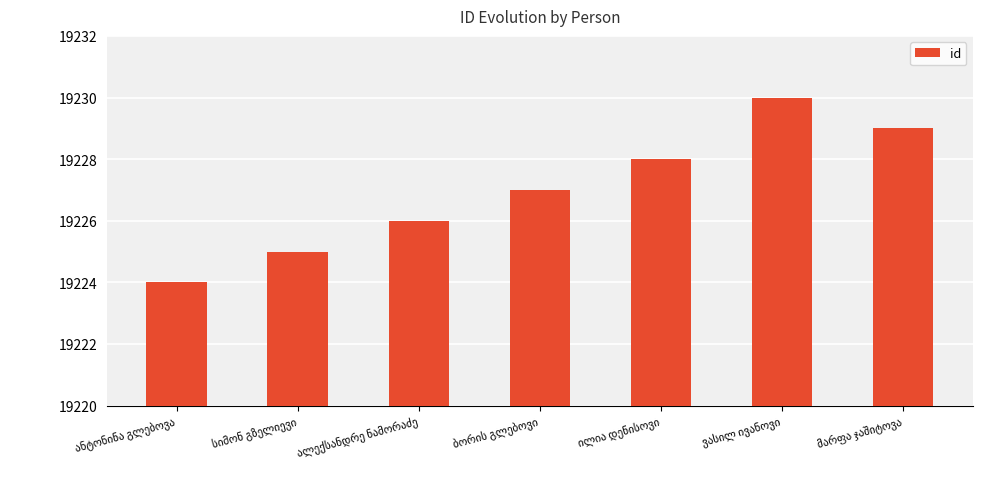

Does the chart contain any negative values?

No